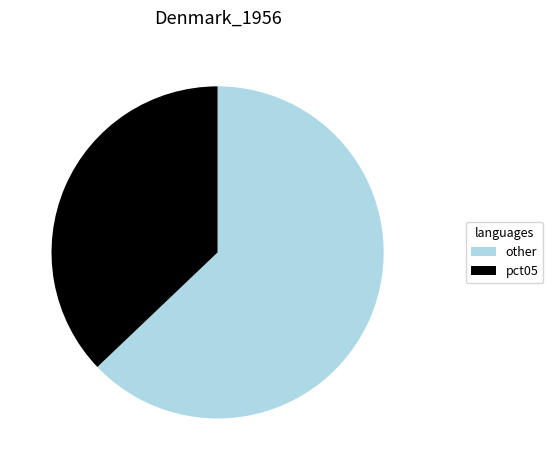

Do other and pct05 together represent more than half of the pie?

Yes